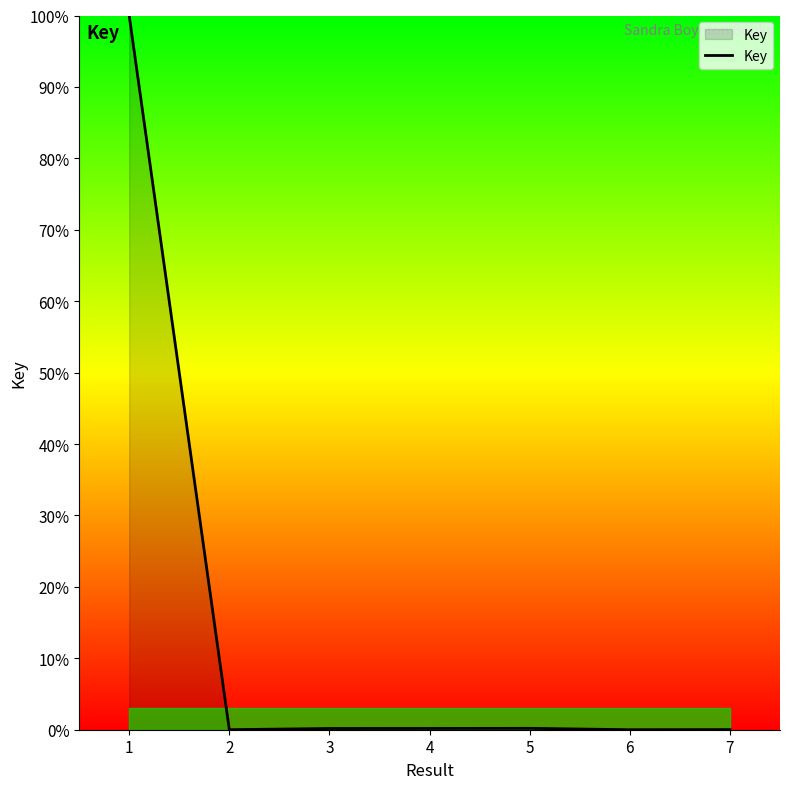

What is the average value?

14.4